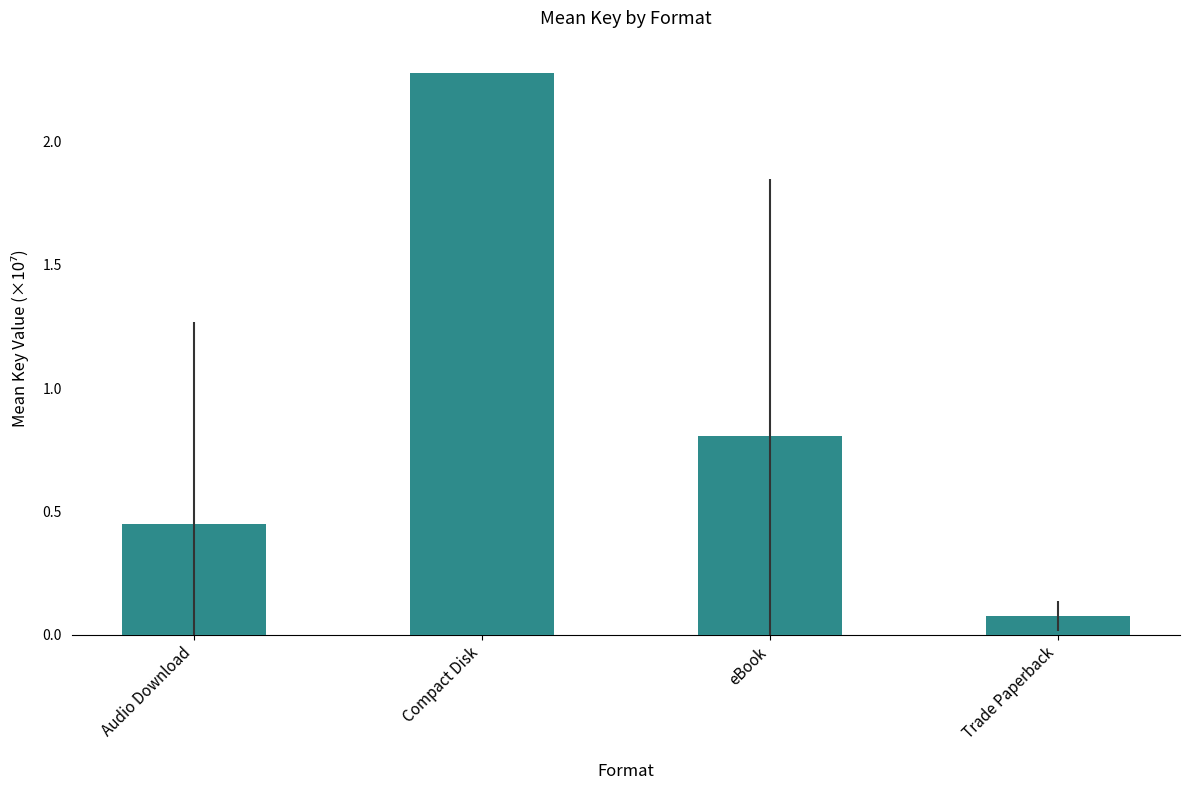

Rank the categories by value from lowest to highest.

Trade Paperback, Audio Download, eBook, Compact Disk